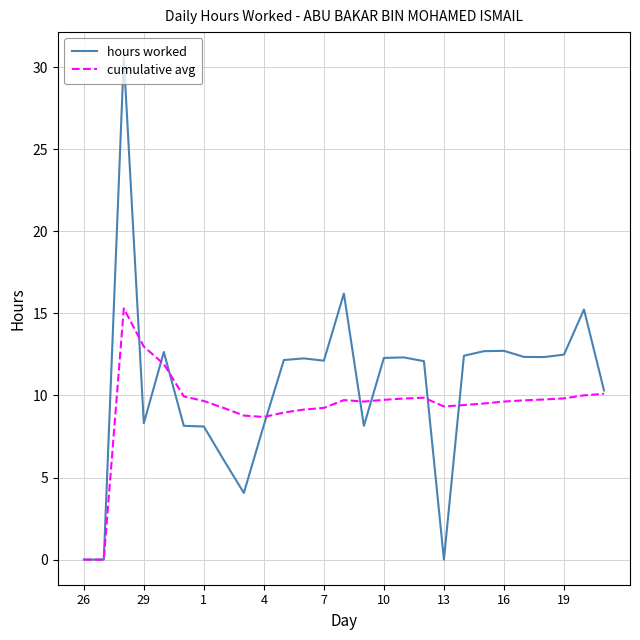

List the series in order of their overall mean, lowest first.

cumulative avg, hours worked